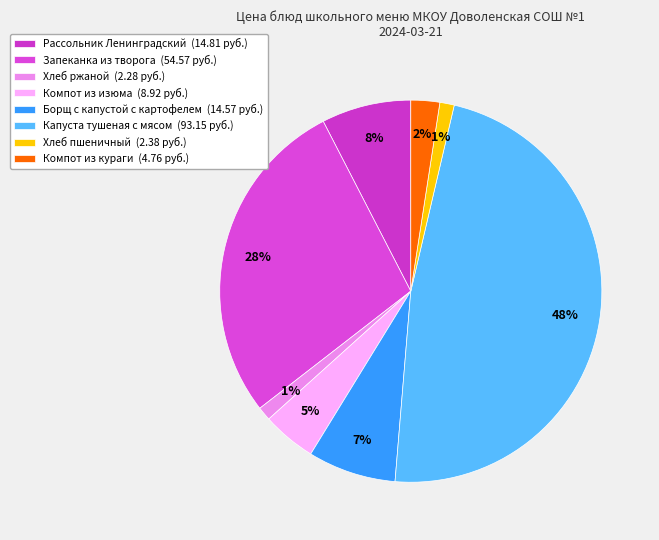

How many segments does this pie chart have?

8